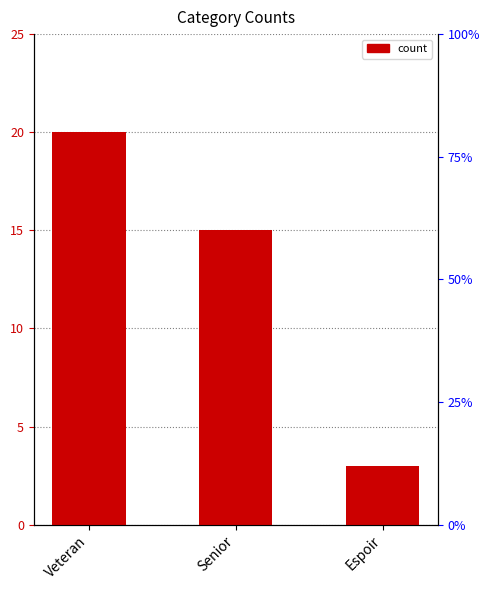

Approximately how many times larger is the value at Espoir compared to Senior?

0.2